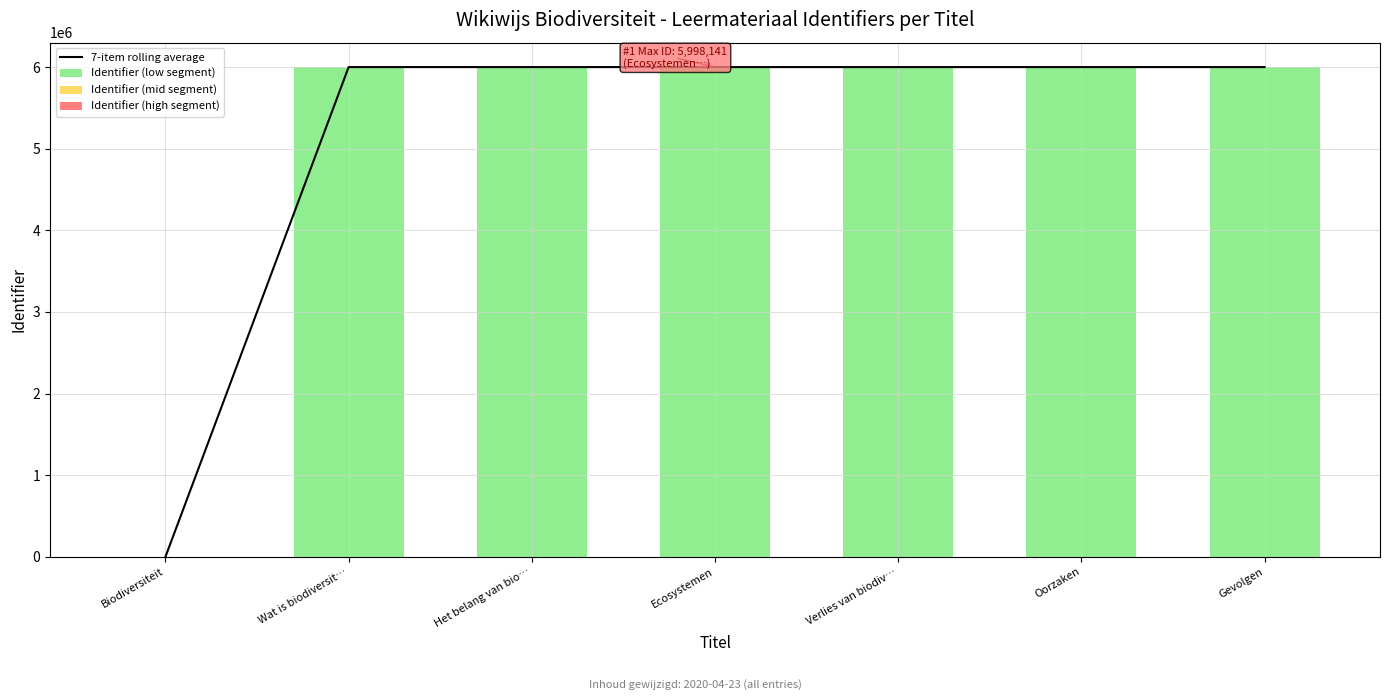

What is the total value across all series at Biodiversiteit?

500.0